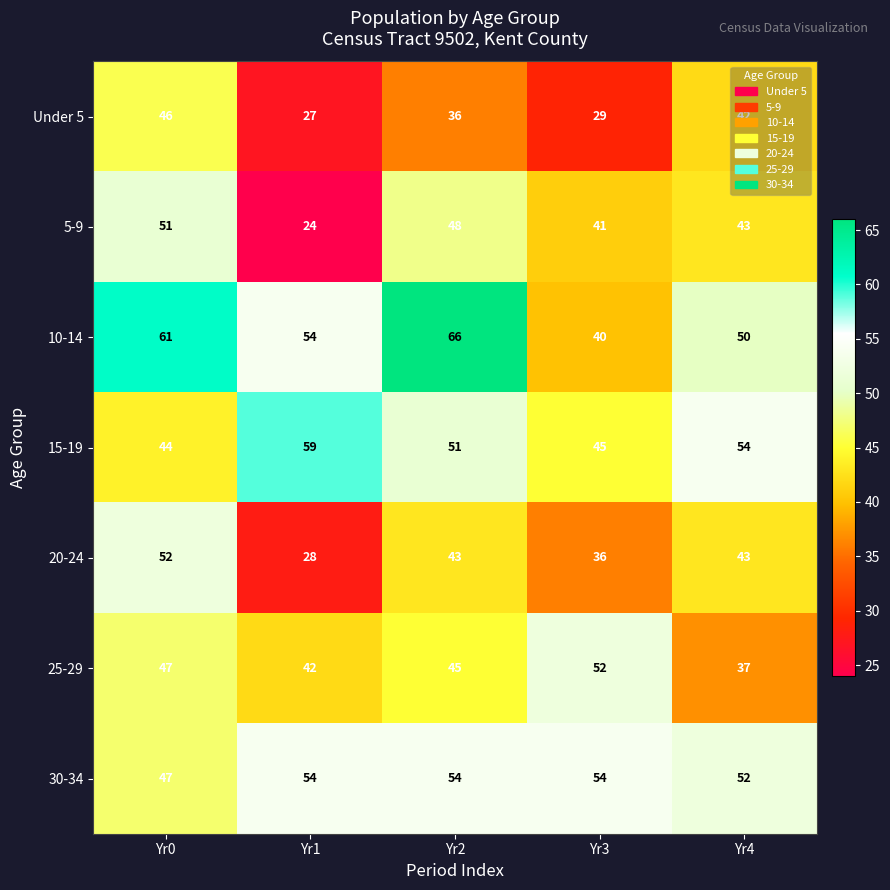

At which category does the chart reach its minimum across all series?

Yr1